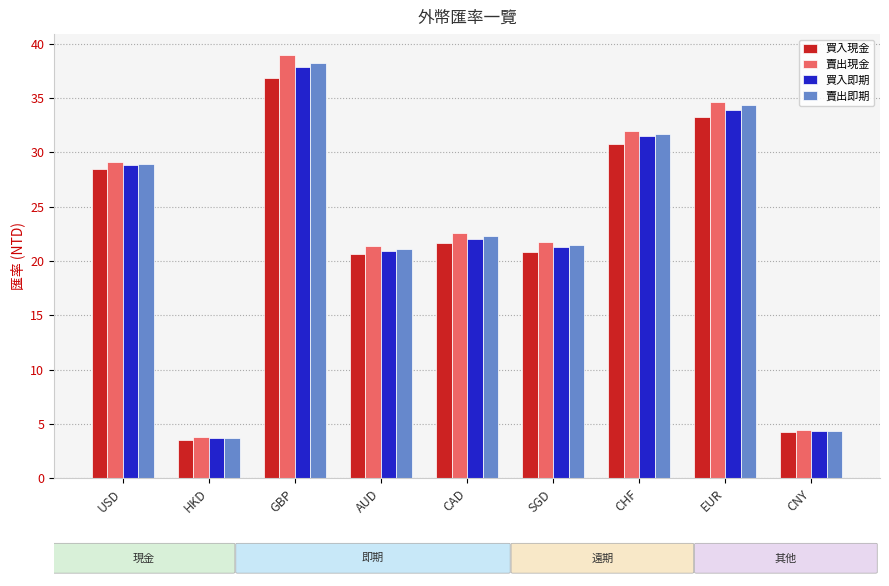

True or false: 買入現金 has a value of 28.4 at SGD.

False